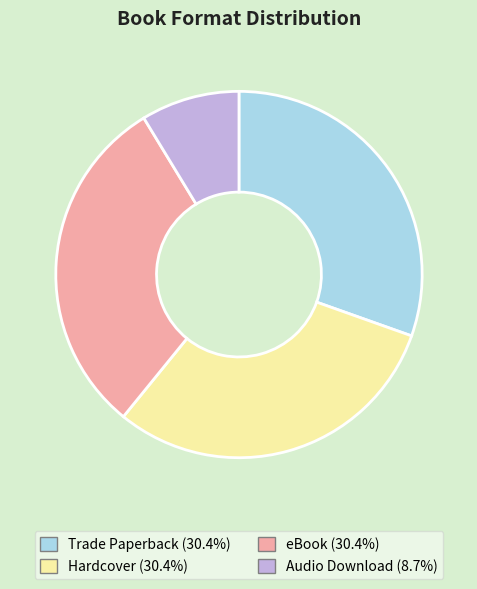

Combined, do eBook (30.4%) and Audio Download (8.7%) account for over 50%?

No